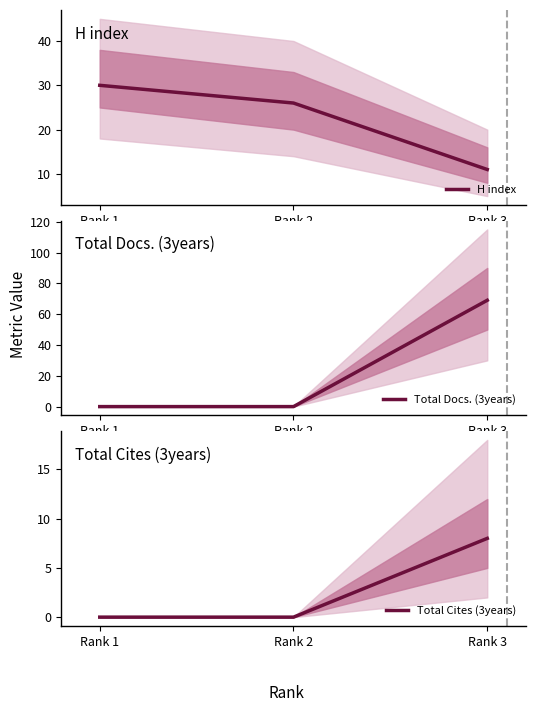

How many values in the H index series are below 26?

1